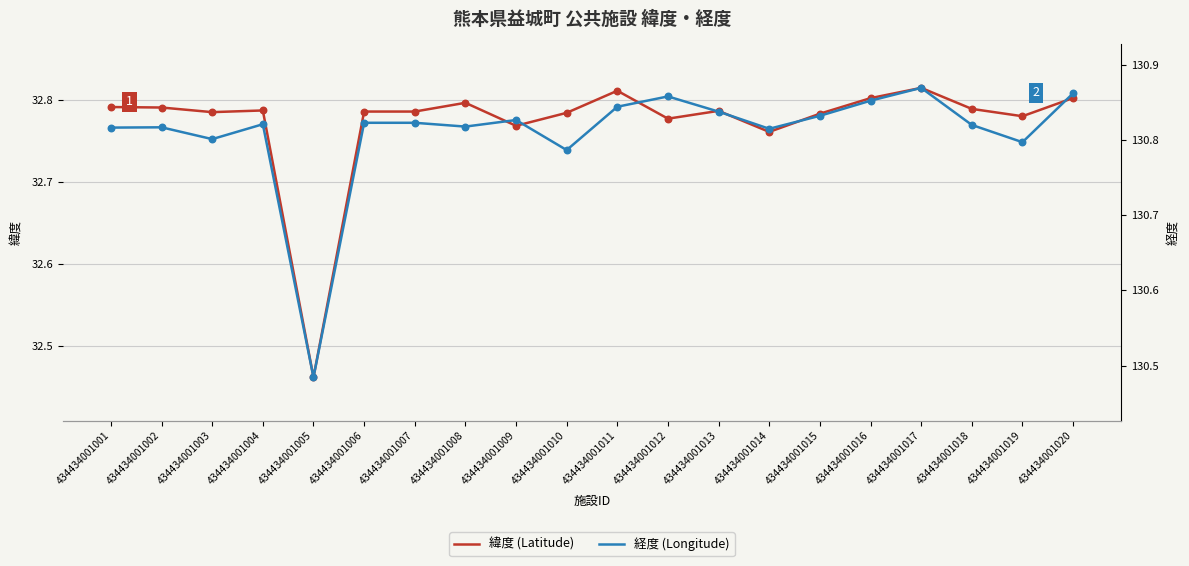

Which series reaches the minimum Y coordinate?

緯度 (Latitude)